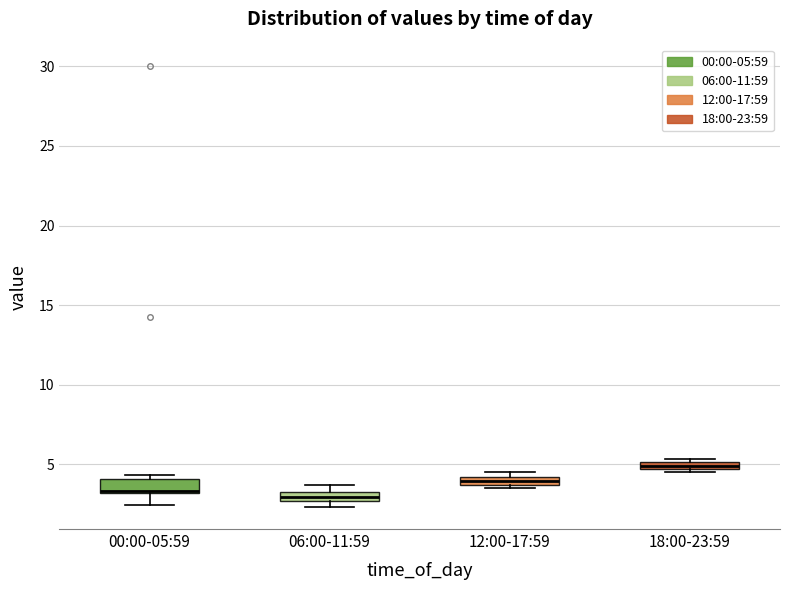

Which box has the highest median line?

18:00-23:59